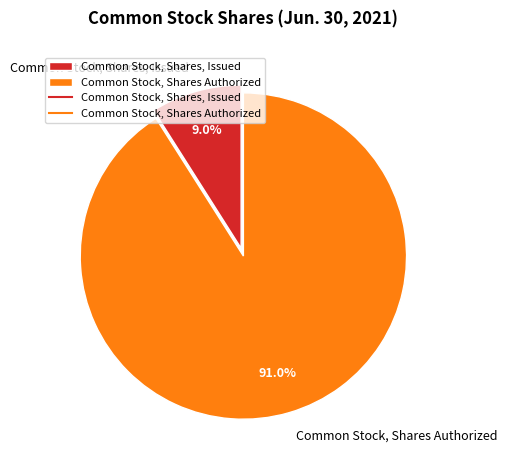

Rank the categories by value from lowest to highest.

Common Stock, Shares, Issued, Common Stock, Shares Authorized